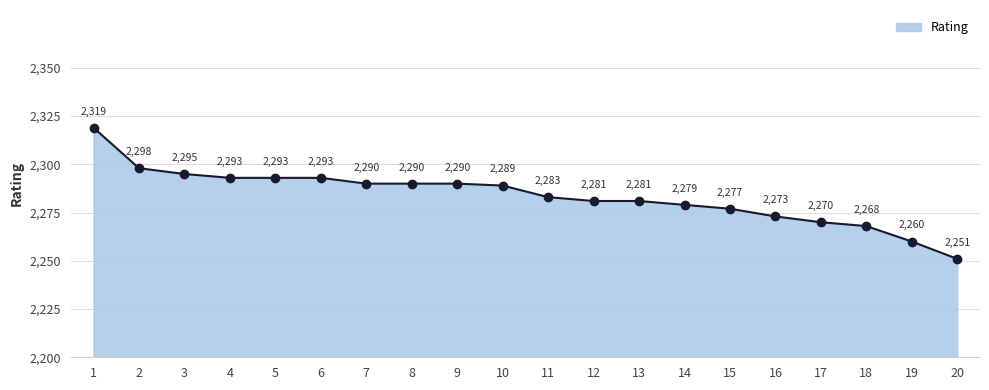

Is it true that the value at 20 is 2251?

True